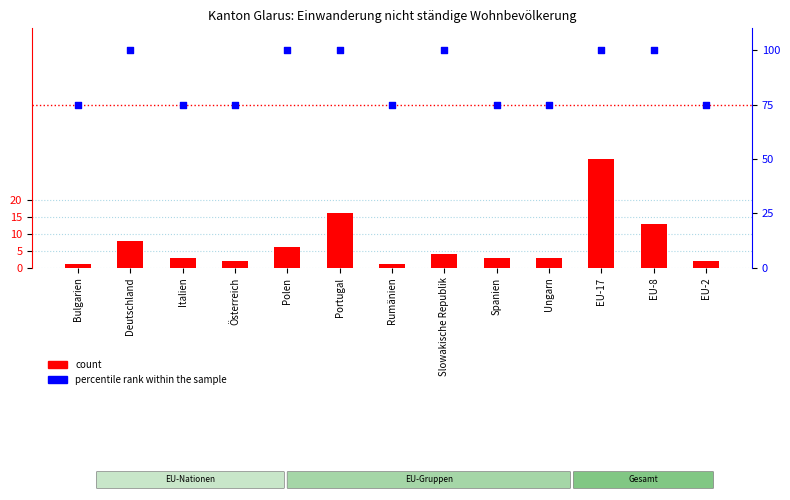

Which series has the widest spread of Y values?

count